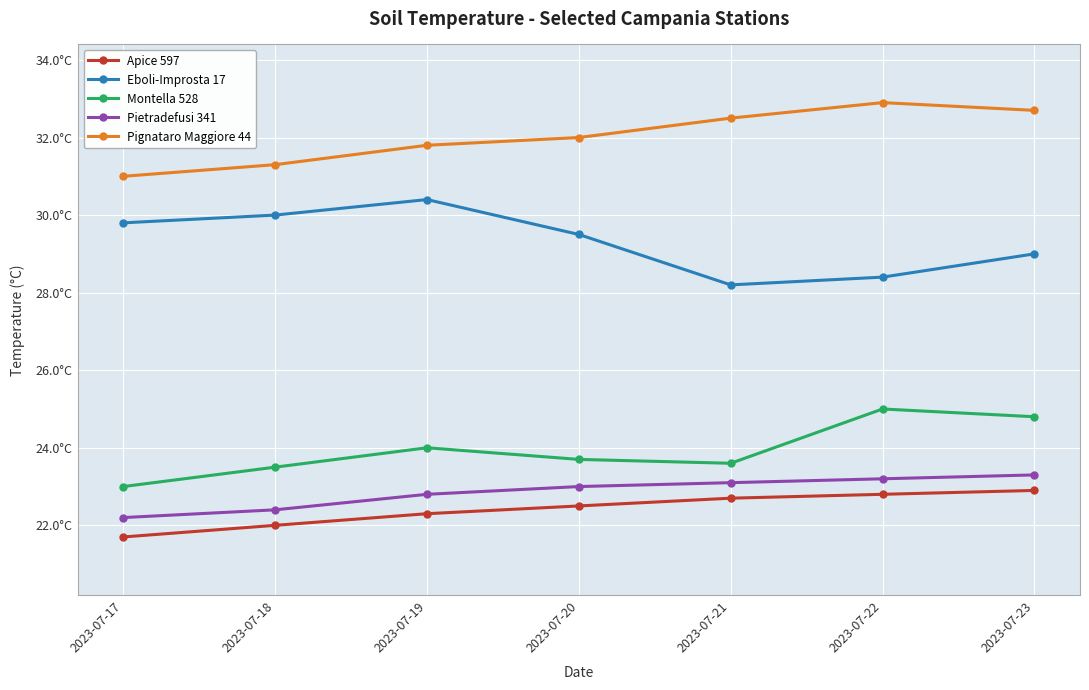

What are all the series names shown in the legend?

Apice 597, Eboli-Improsta 17, Montella 528, Pietradefusi 341, Pignataro Maggiore 44